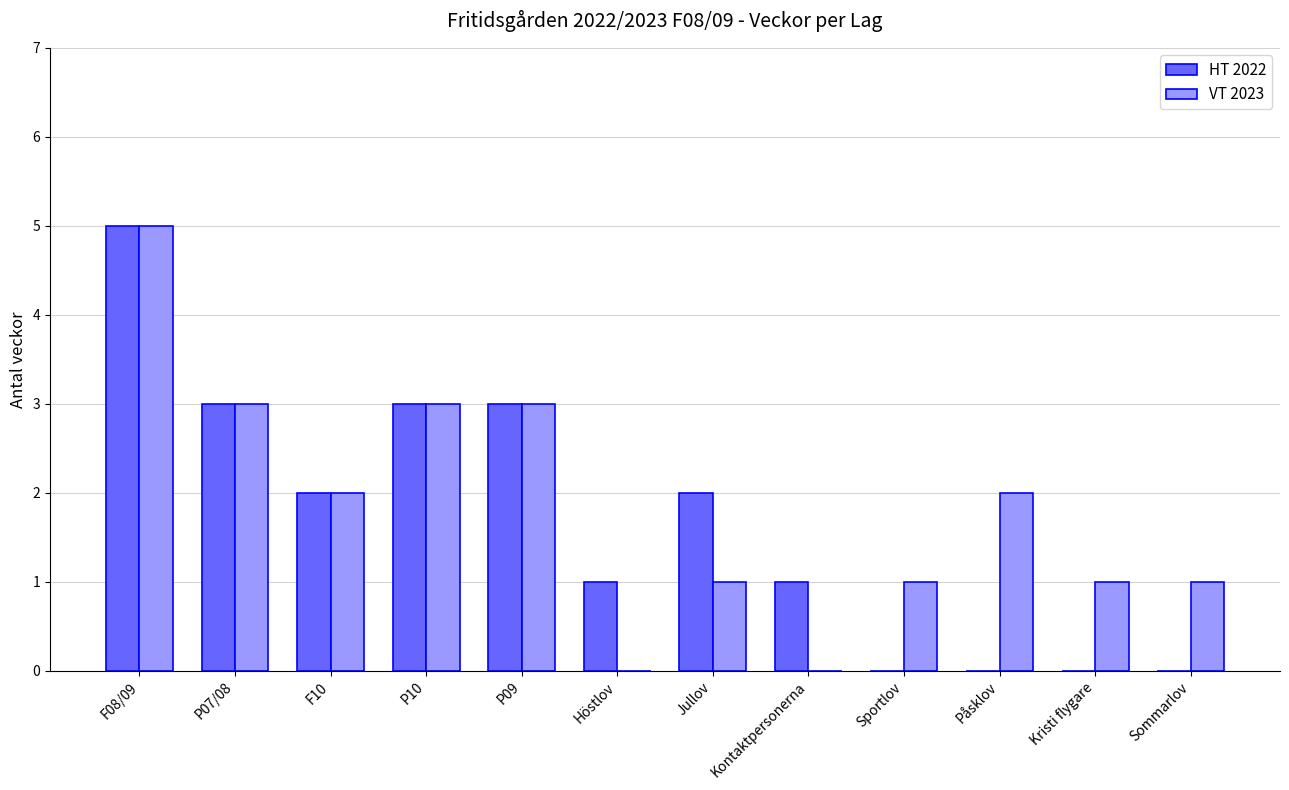

Which label corresponds to the largest value in the chart?

F08/09